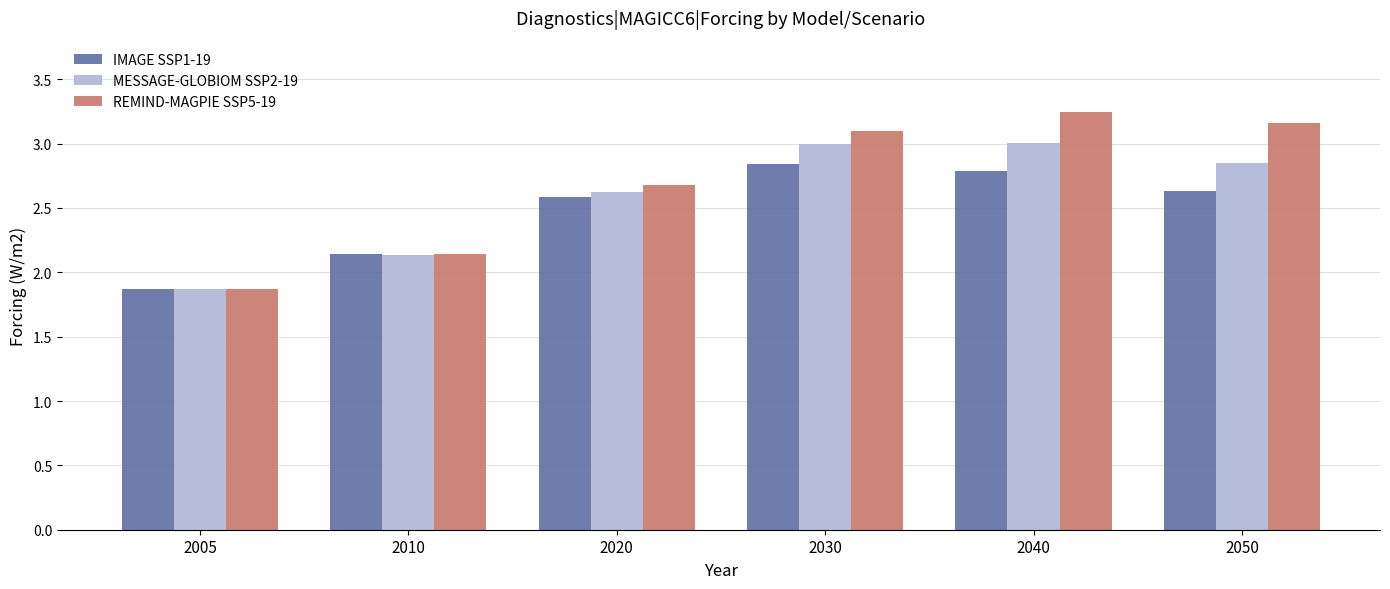

What is the total value across all series at 2010?

6.4